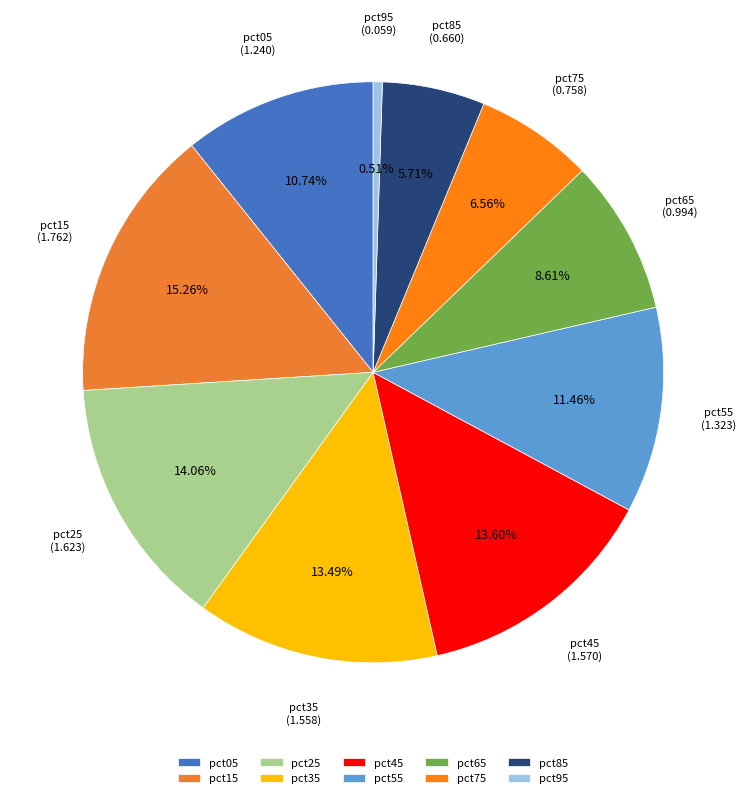

Is there a majority slice in this chart?

No